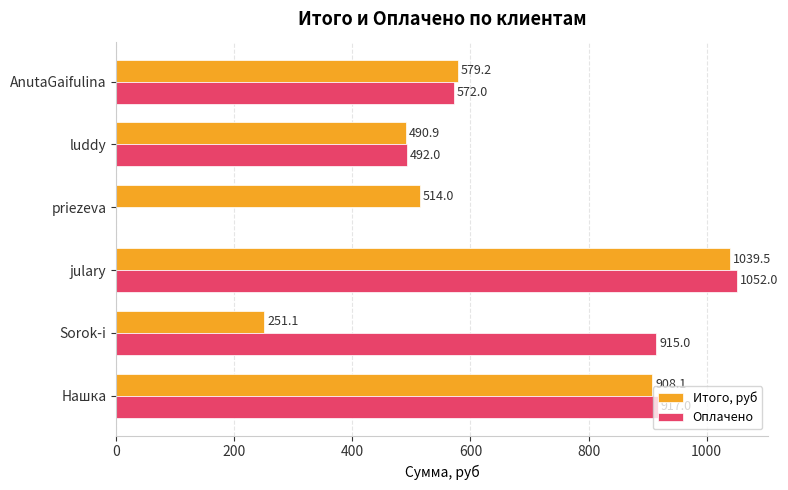

Where is Оплачено nearest to the value 526?

luddy